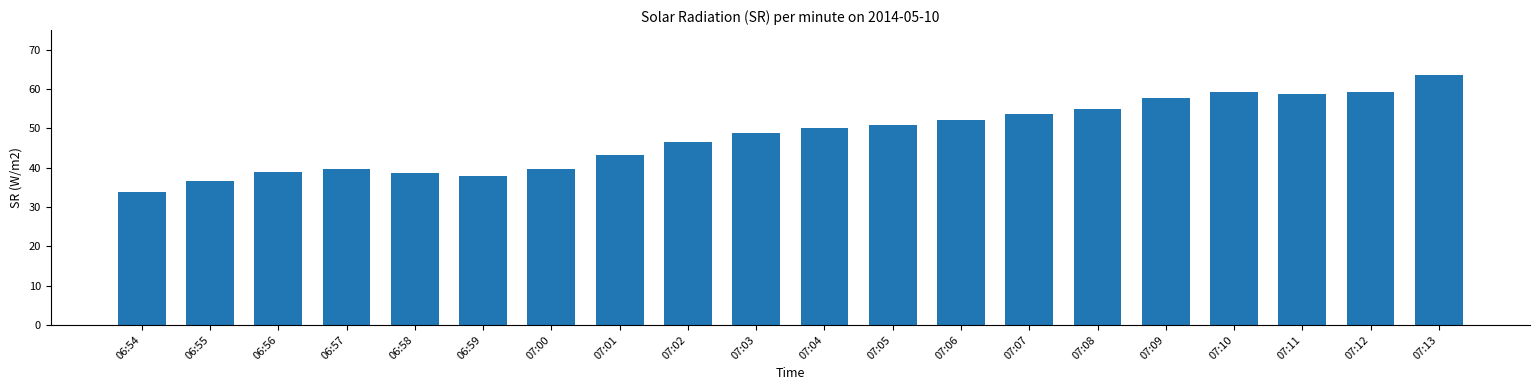

How many data points does each series have?

20